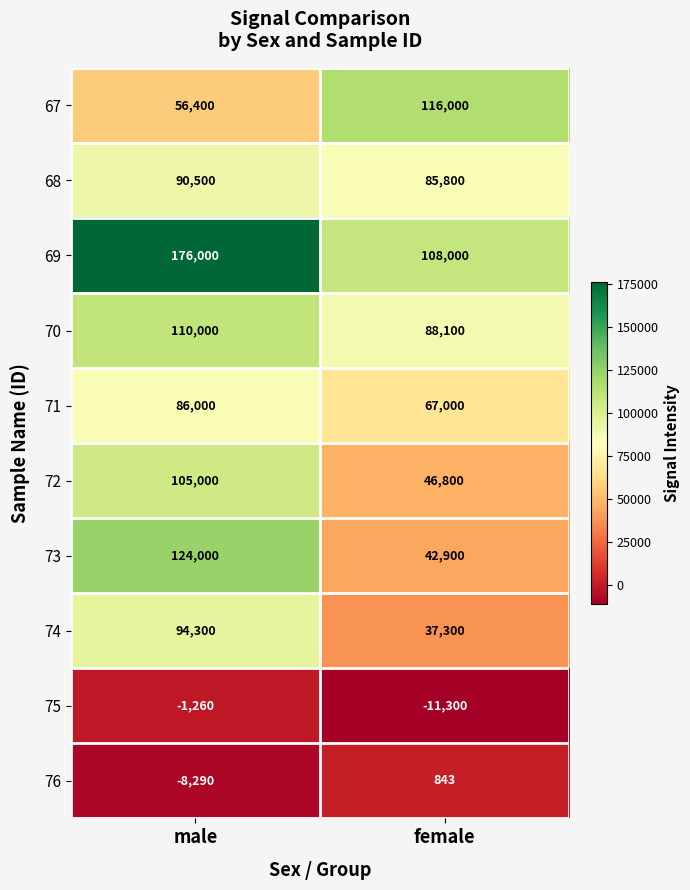

Which category has the lowest value across all series?

female